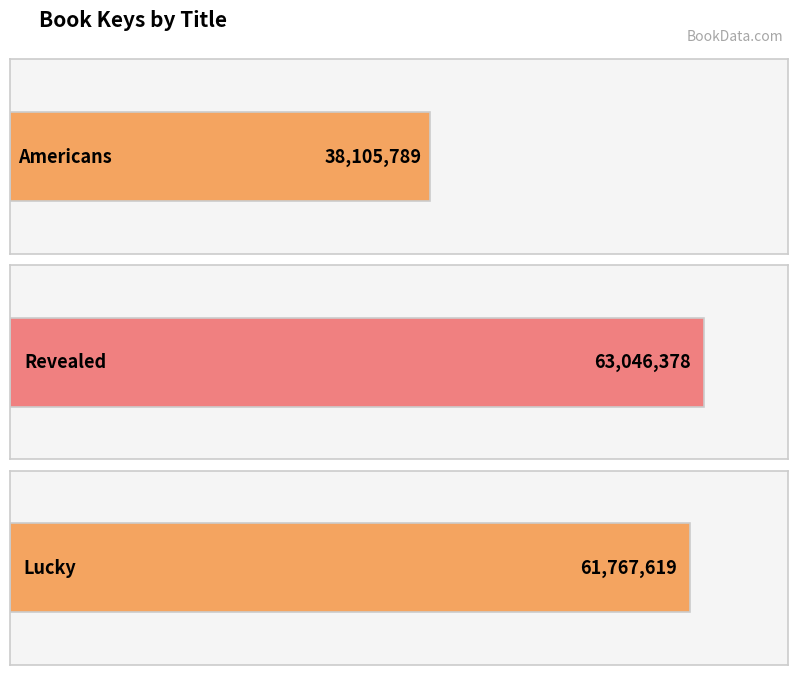

What is the value of the 3rd bar from the left?

61767619